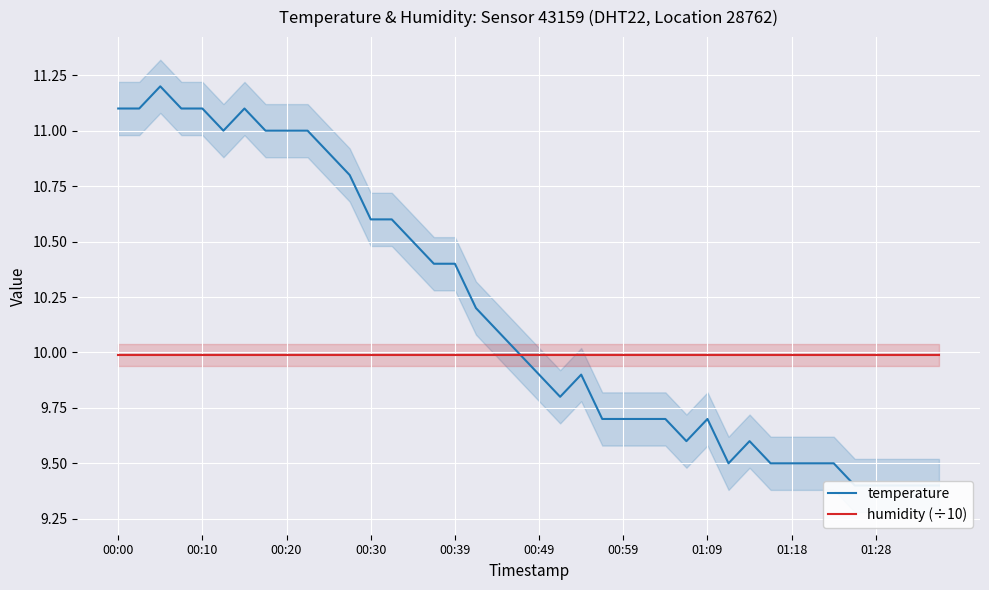

Which has a higher value, 14 or 20?

14